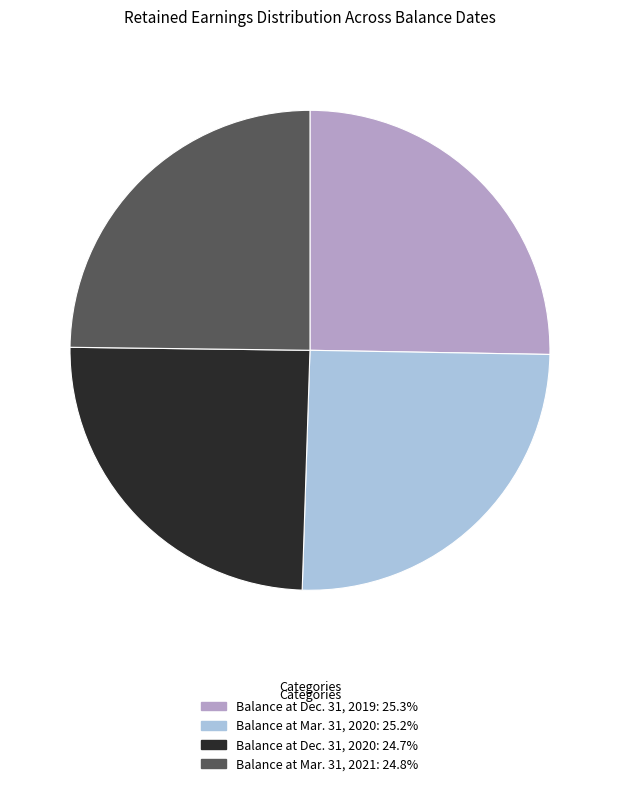

Is Balance at Mar. 31, 2021 the majority of the pie?

No